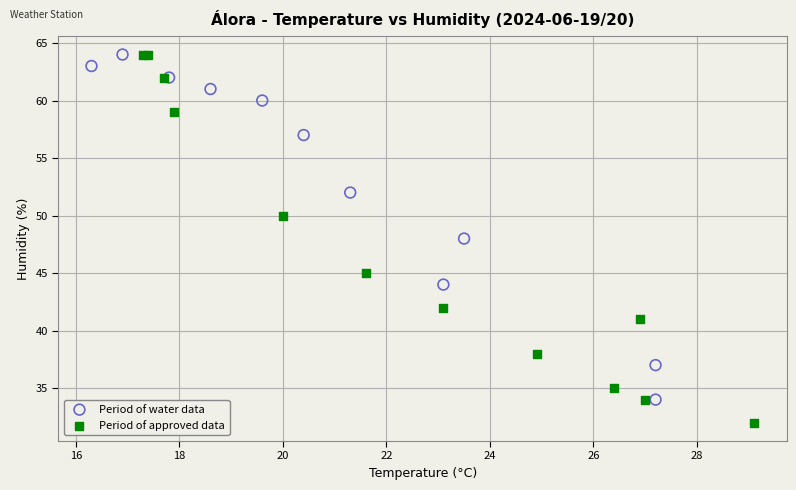

Which series contains the lowest Y value?

Period of approved data